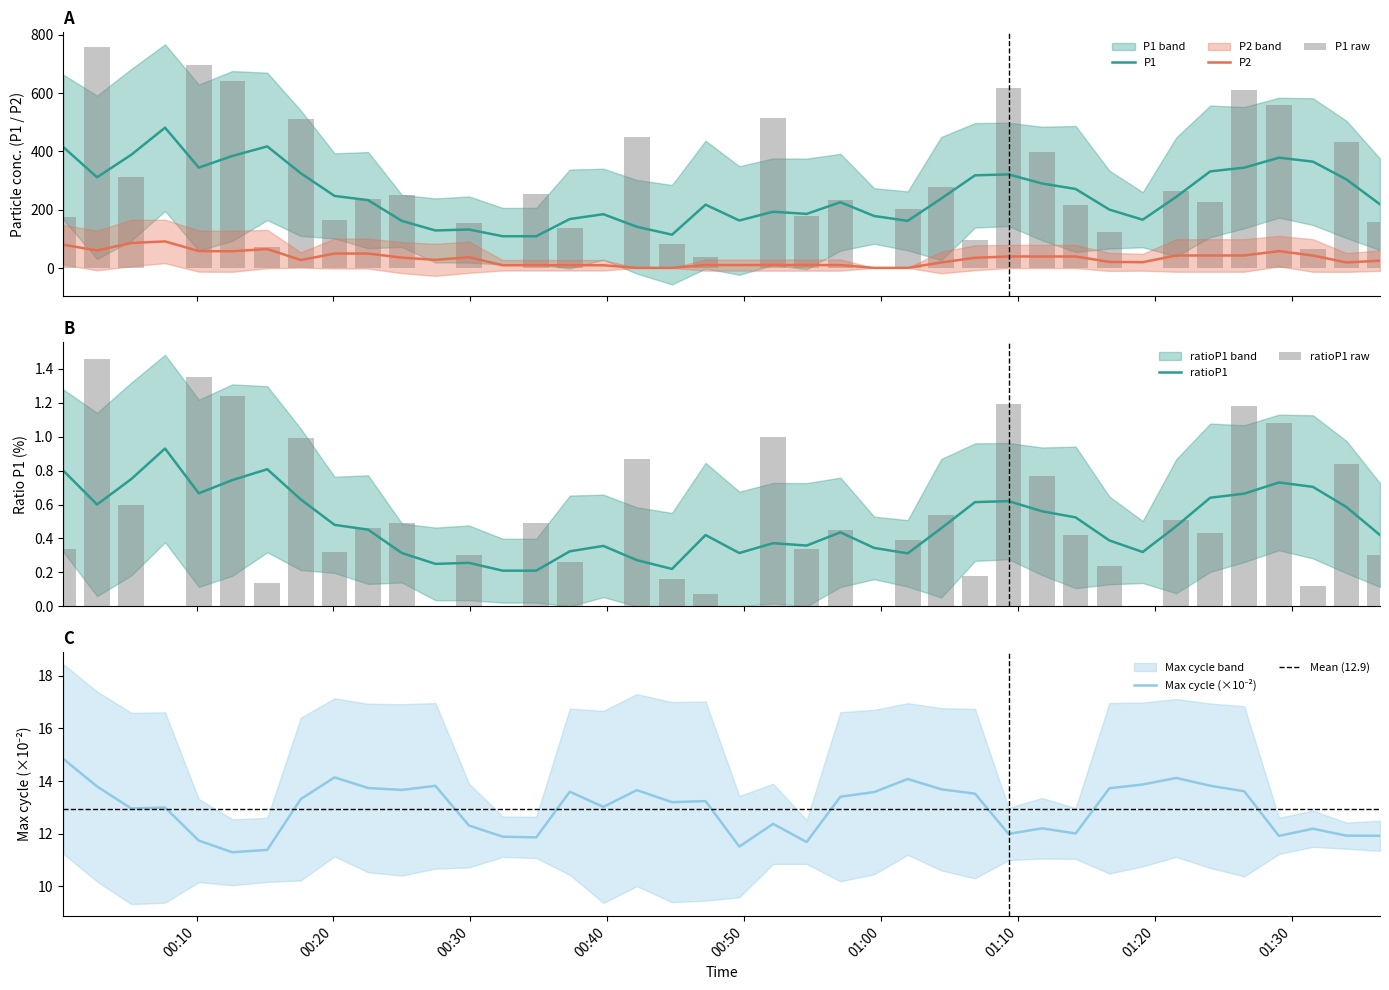

True or false: P2 and P1 intersect in this chart.

False